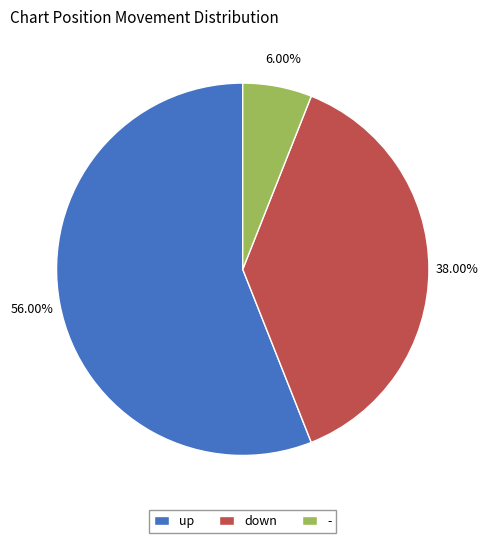

How many segments does this pie chart have?

3